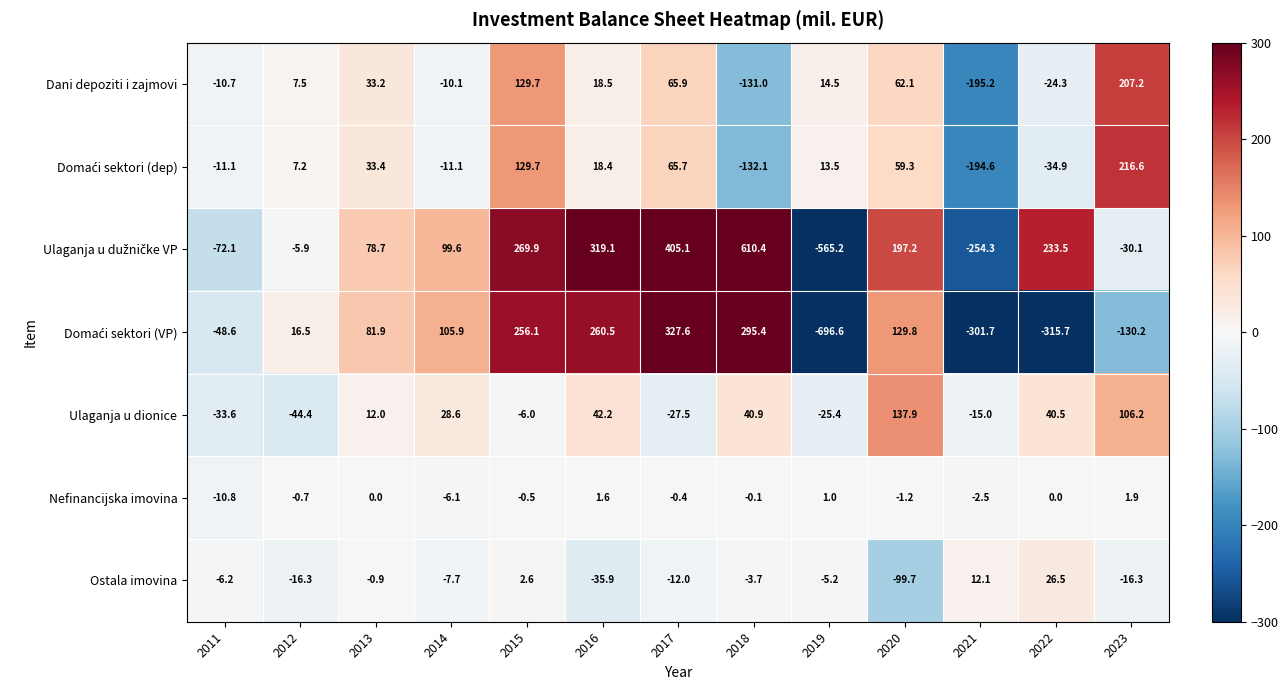

What is the spread (max minus min) of values at 2018?

742.5